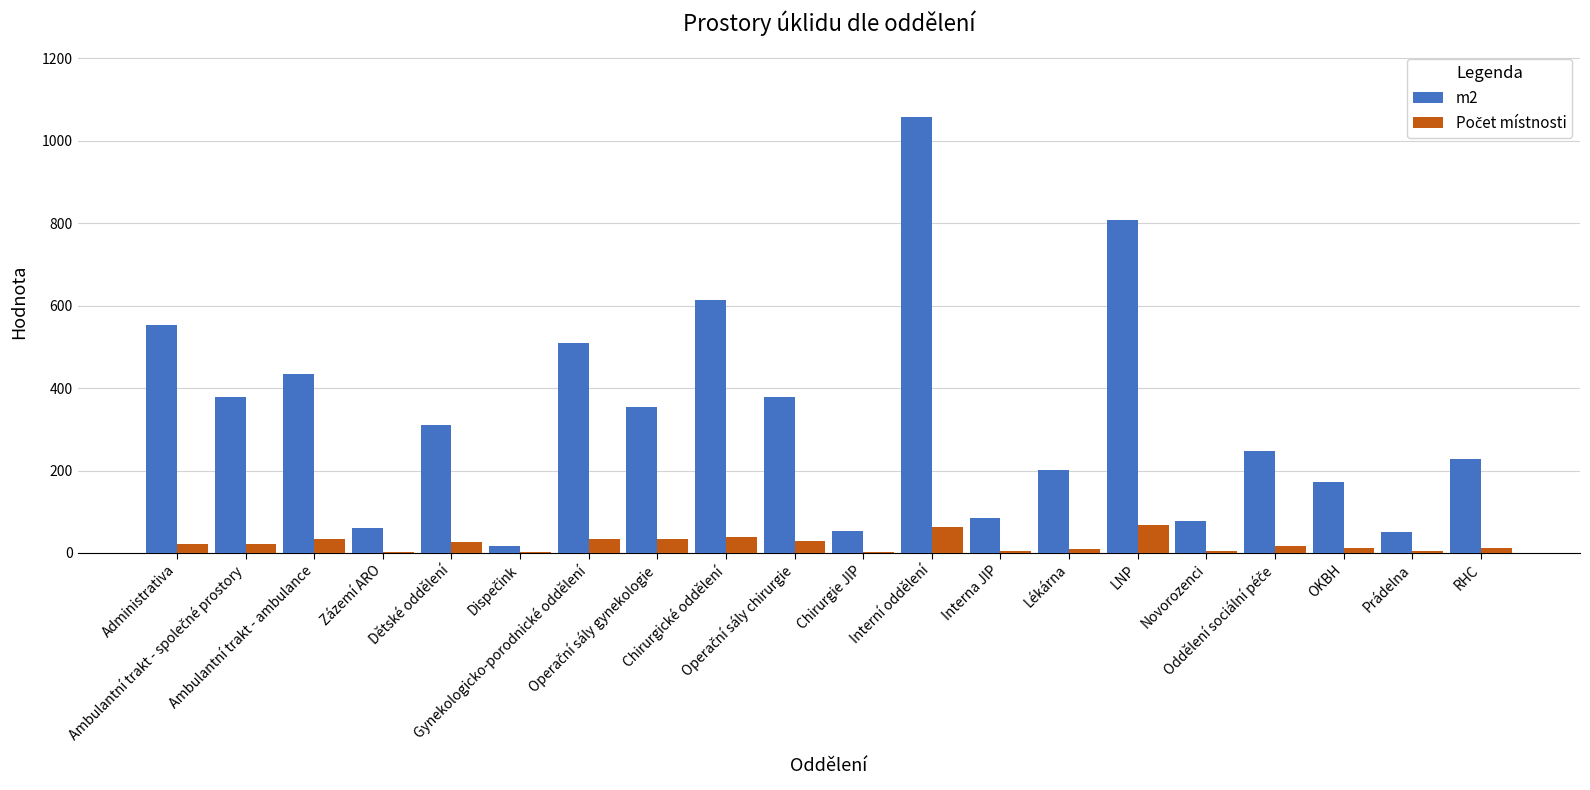

Which series has the largest total across all categories?

m2